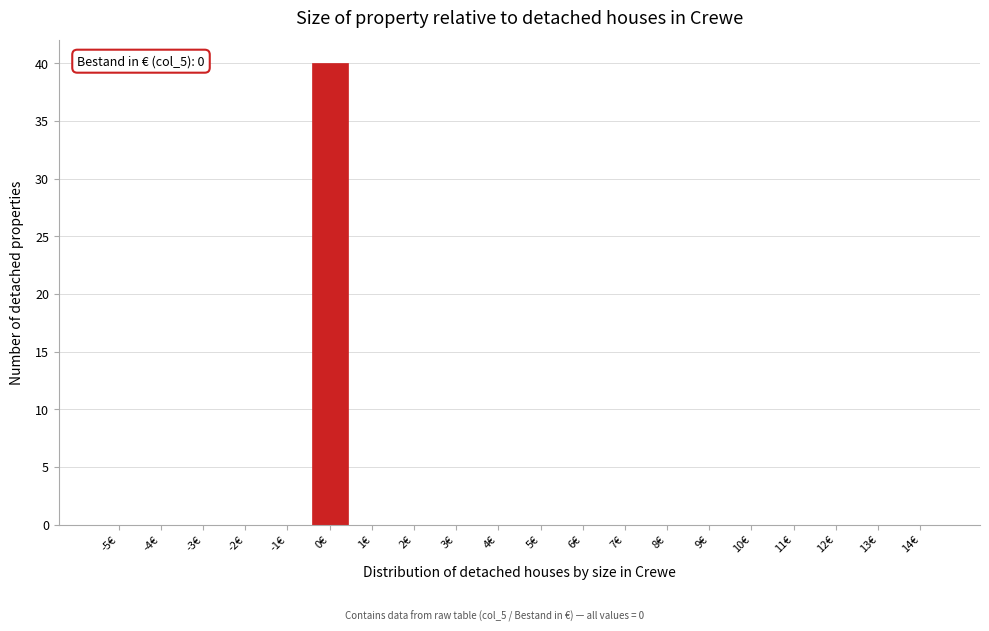

Reading left to right, extract all data points from this chart.

-5€=0	-4€=0	-3€=0	-2€=0	-1€=0	0€=40	1€=0	2€=0	3€=0	4€=0	5€=0	6€=0	7€=0	8€=0	9€=0	10€=0	11€=0	12€=0	13€=0	14€=0